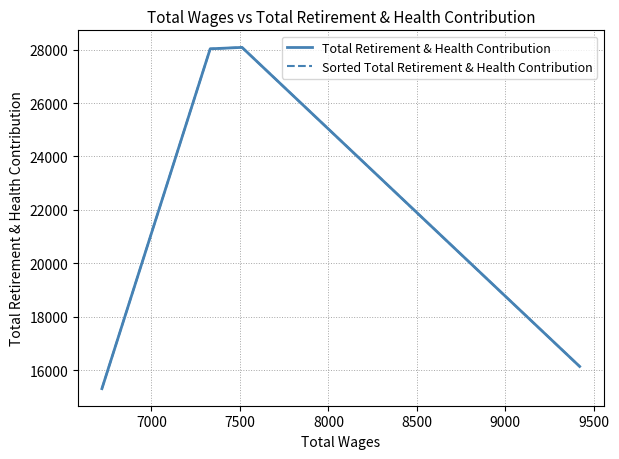

What is the difference between the maximum and minimum values in the Total Retirement & Health Contribution series?

12775